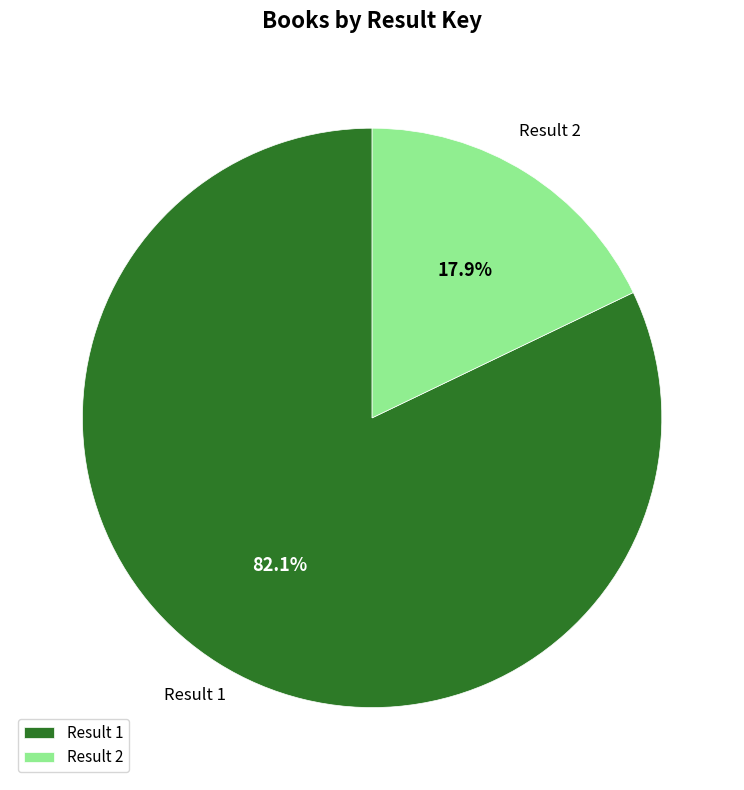

What is the smallest slice in the pie chart?

Result 2